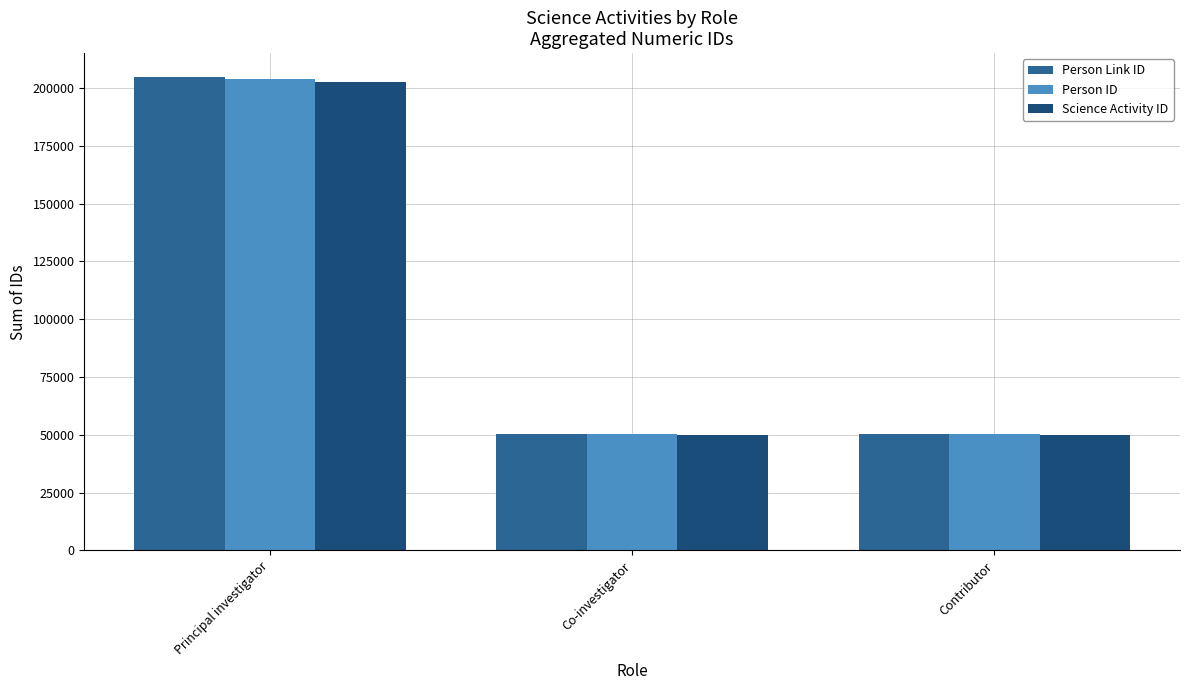

The value of Person Link ID at Principal investigator is 204850. True or false?

True